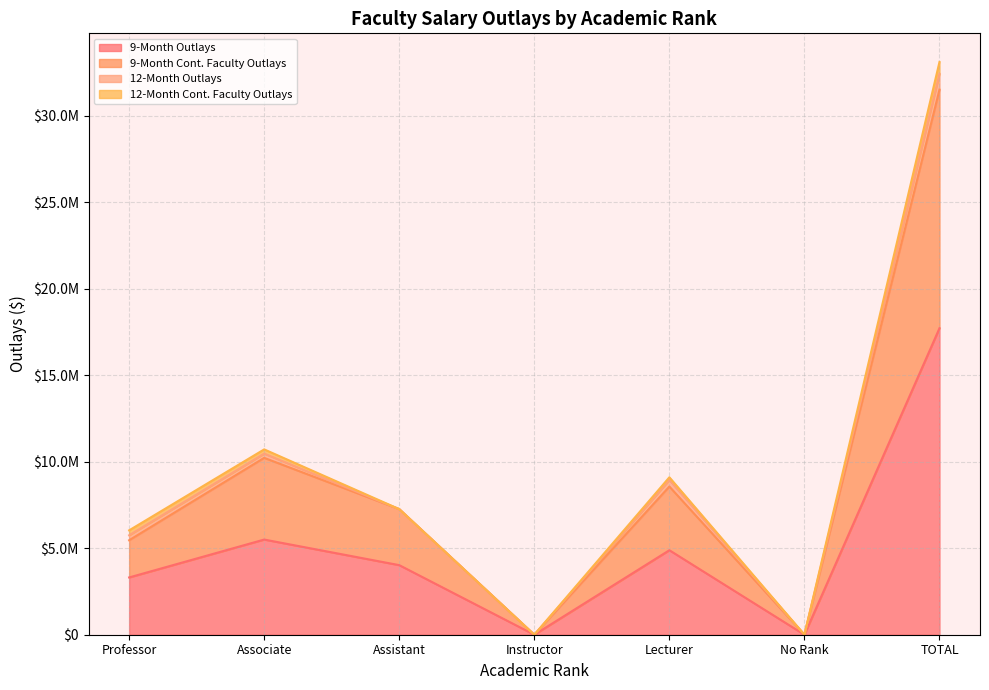

What is the difference between the maximum and minimum values in the 9-Month Cont. Faculty Outlays series?

31508676